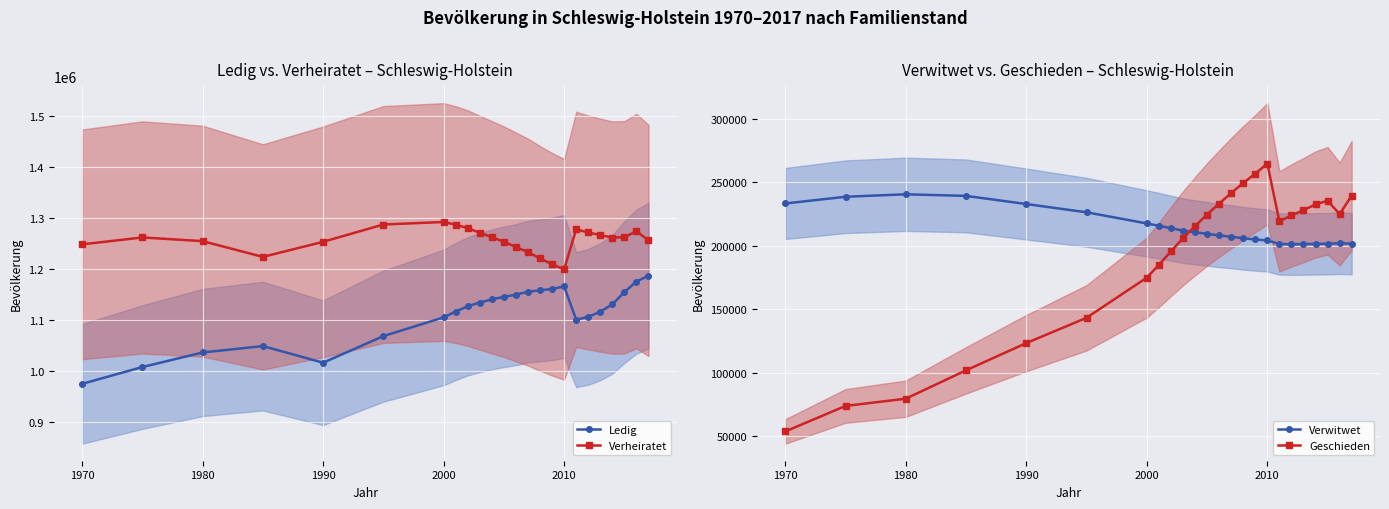

Rank the series by their maximum value, from lowest to highest.

Verwitwet, Geschieden, Ledig, Verheiratet